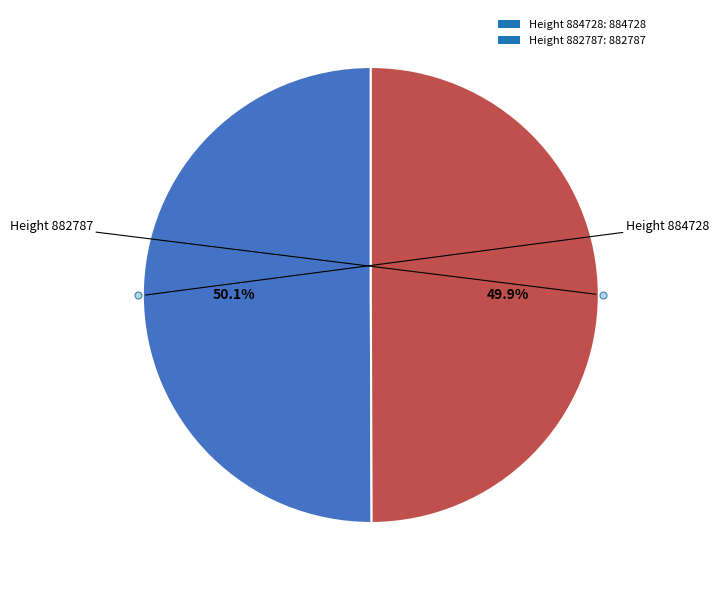

Is it true that Height 884728 is 50% of the pie?

True